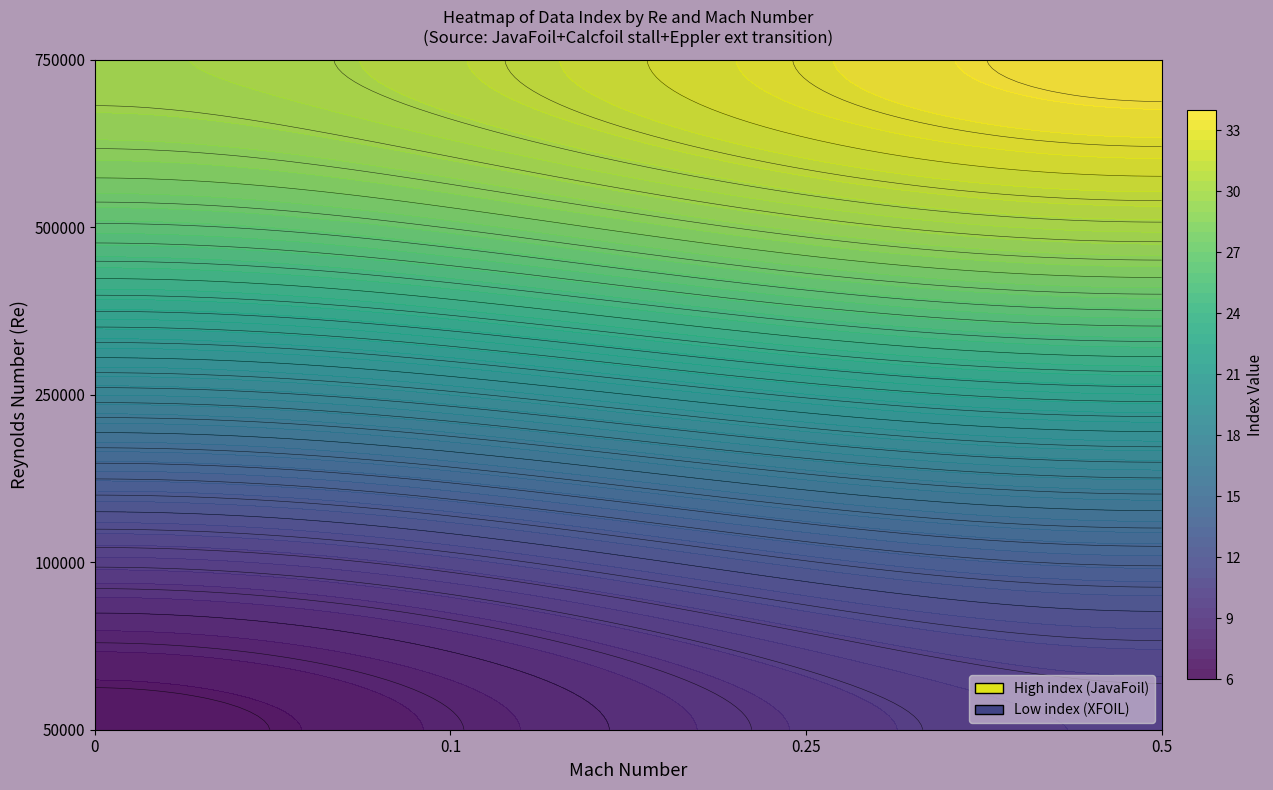

True or false: 100000 has a value of 25 at 0.5.

False